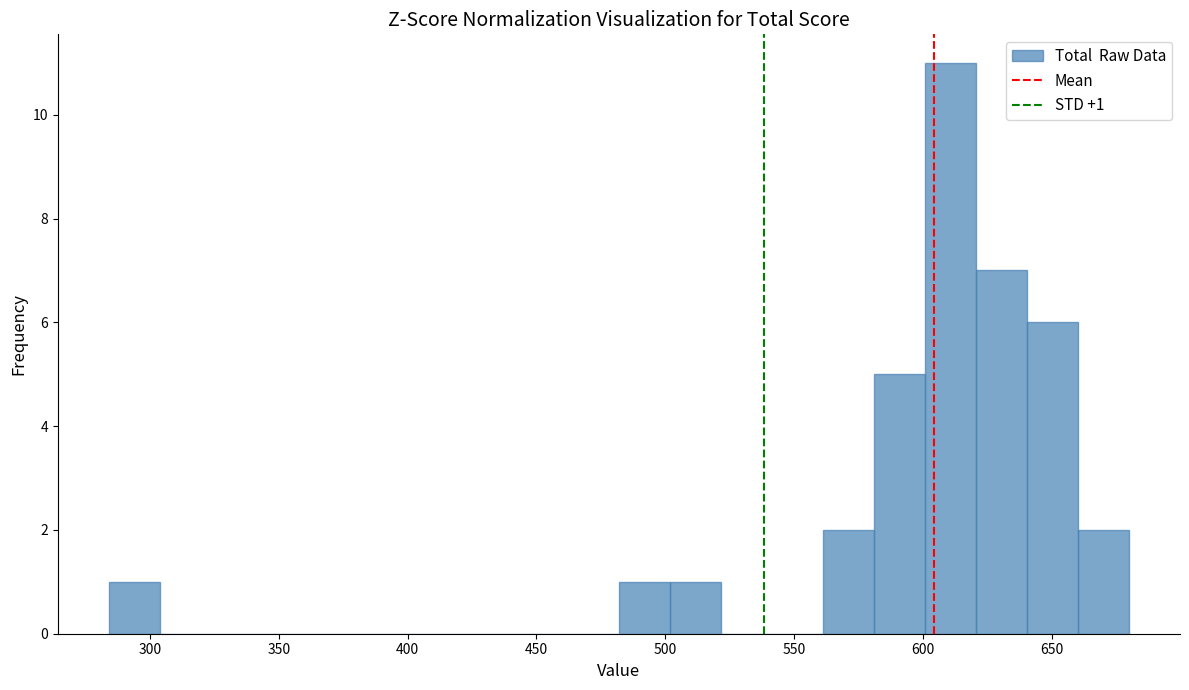

Read against the x-axis, roughly where is the centre of the tallest bar?

610